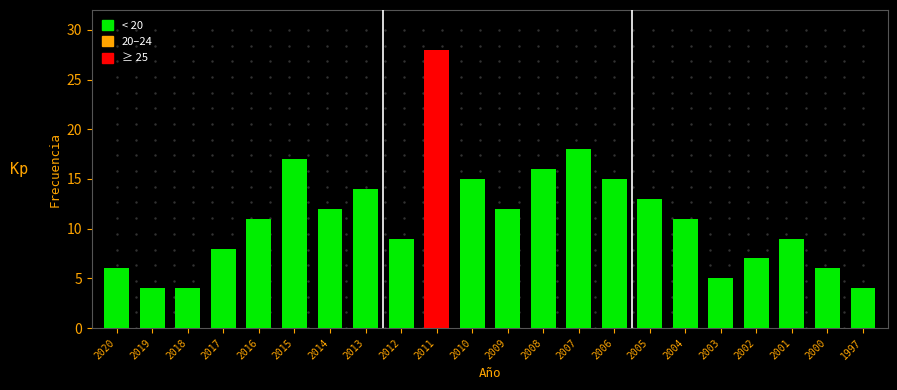

Reading right to left, what are all the values shown in this chart?

1997=4	2000=6	2001=9	2002=7	2003=5	2004=11	2005=13	2006=15	2007=18	2008=16	2009=12	2010=15	2011=28	2012=9	2013=14	2014=12	2015=17	2016=11	2017=8	2018=4	2019=4	2020=6